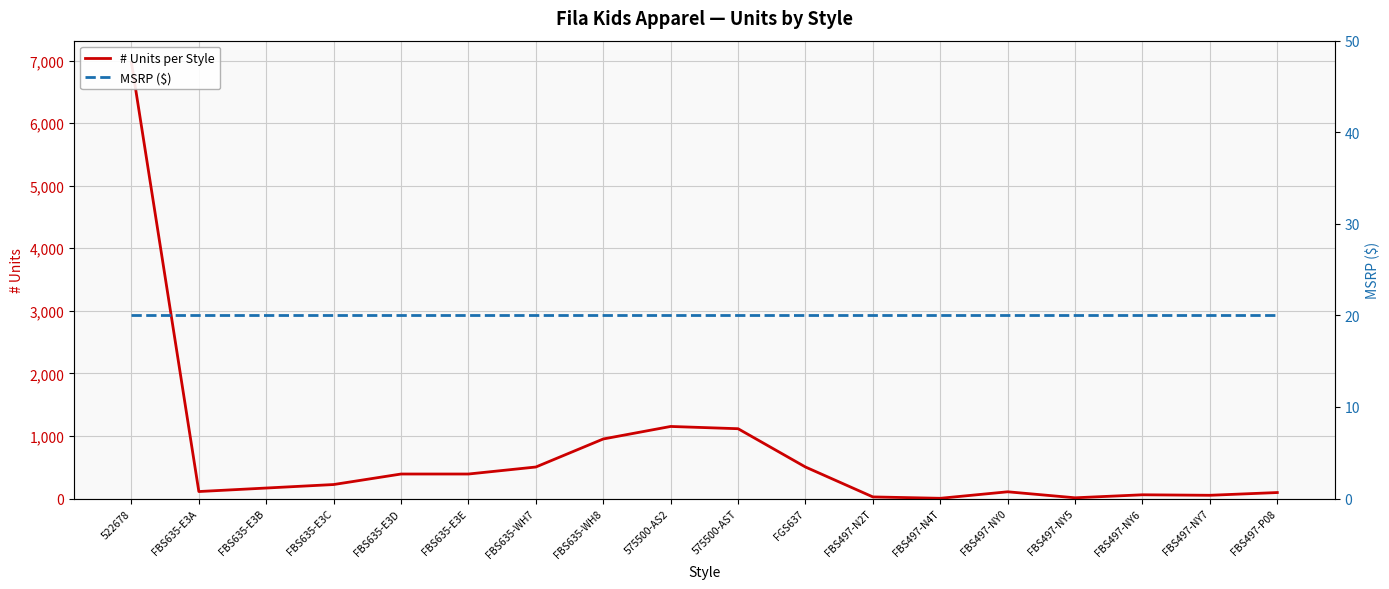

The MSRP ($) series shows 7.1 at FBS635-E3D. True or false?

False